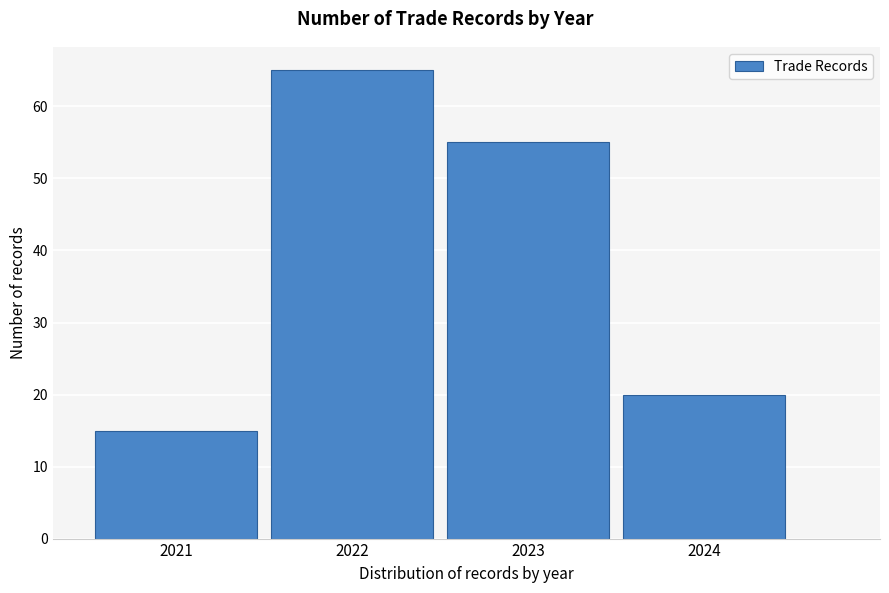

Reading left to right, list every bar in this chart as the range it spans on the x-axis followed by its height. The values are not printed on the chart, so give them approximately, as read against the axis.

2020.5 to 2021.5: 15
2021.5 to 2022.5: 65
2022.5 to 2023.5: 55
2023.5 to 2024.5: 20